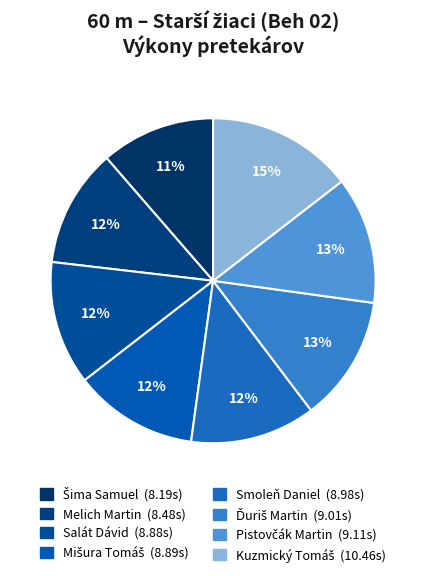

Rank the categories by value from lowest to highest.

Šima Samuel, Melich Martin, Salát Dávid, Mišura Tomáš, Smoleň Daniel, Ďuriš Martin, Pistovčák Martin, Kuzmický Tomáš